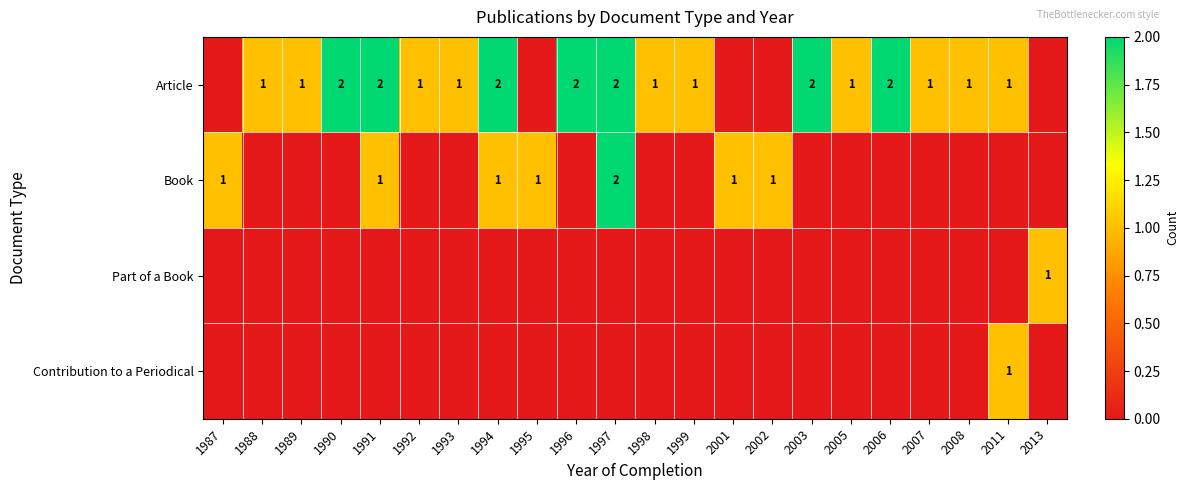

Where is Part of a Book nearest to the value 0?

1987